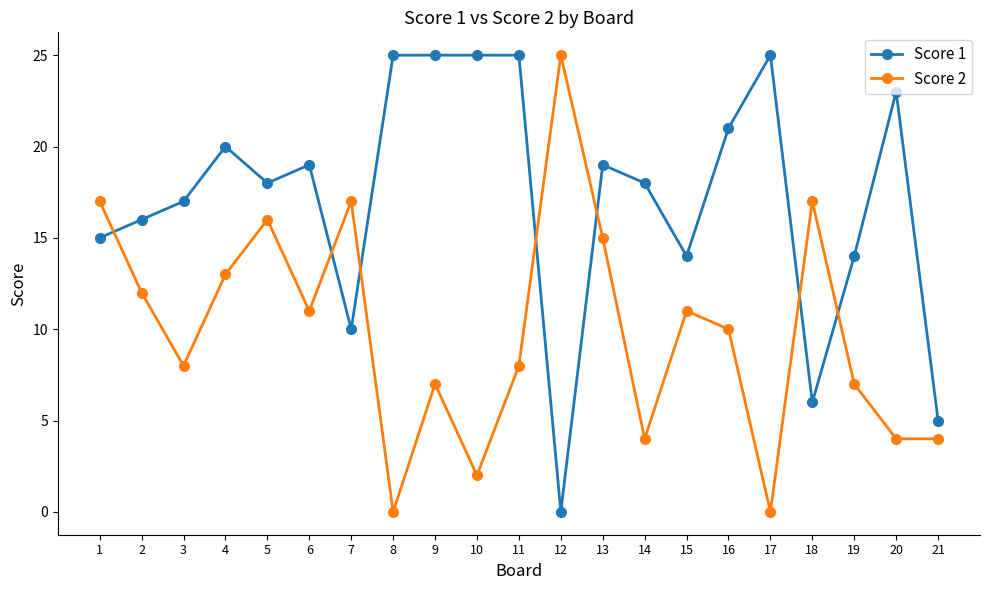

At which category does Score 1 reach its first local peak?

4